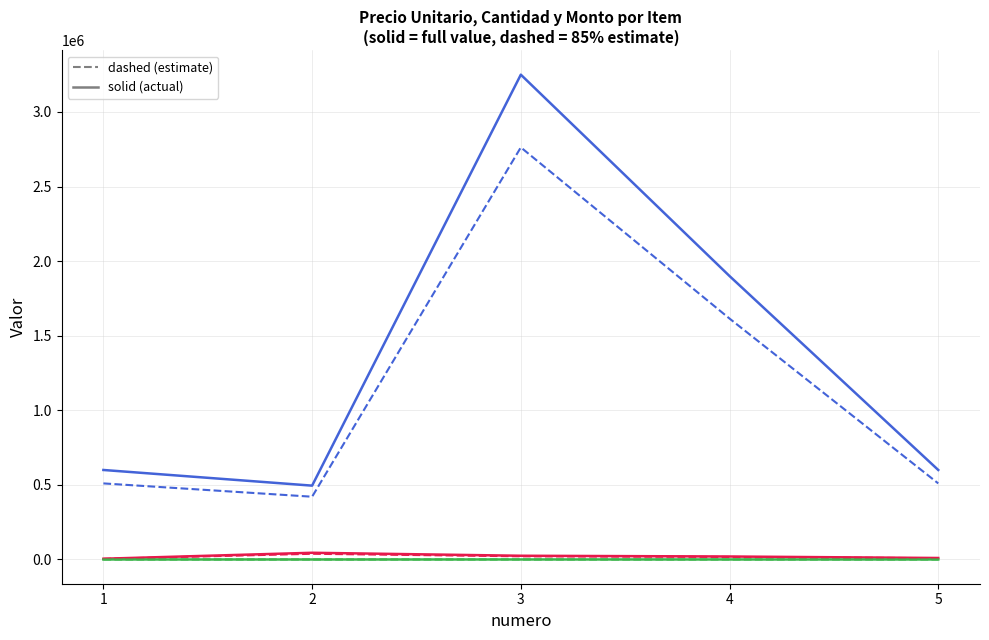

Does the chart display data point markers on the line(s)?

No